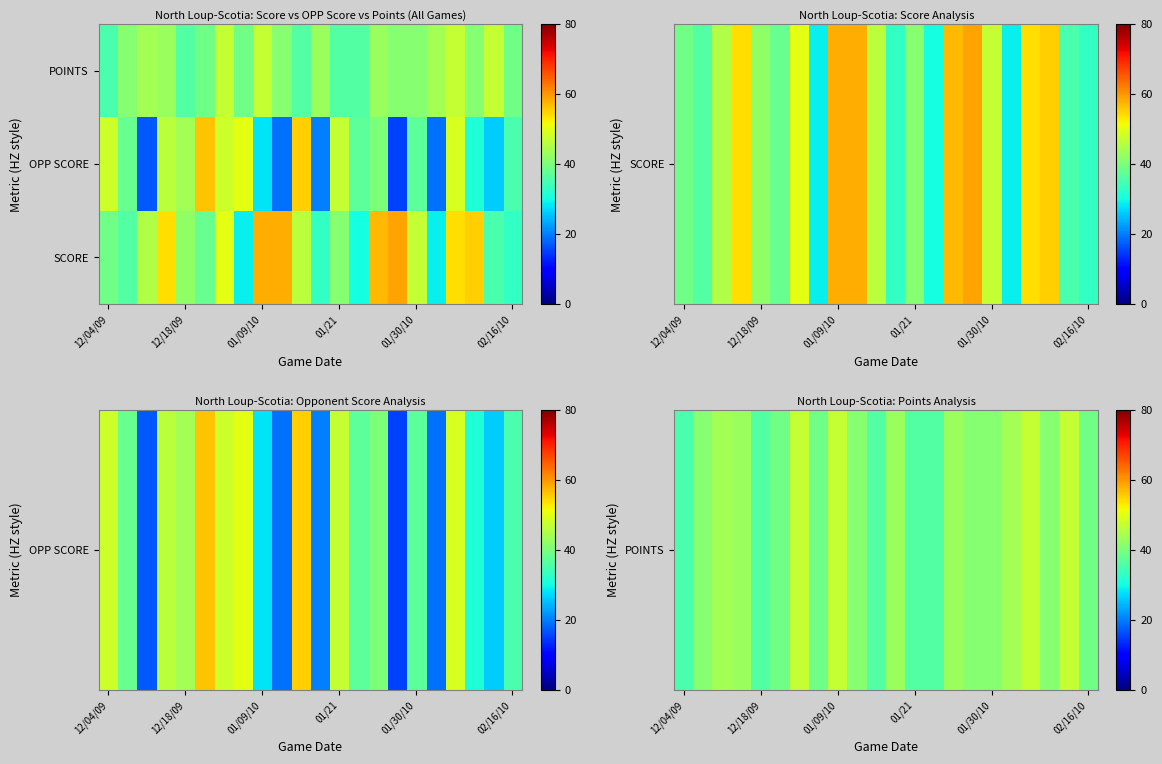

At which category does the chart reach its minimum across all series?

15